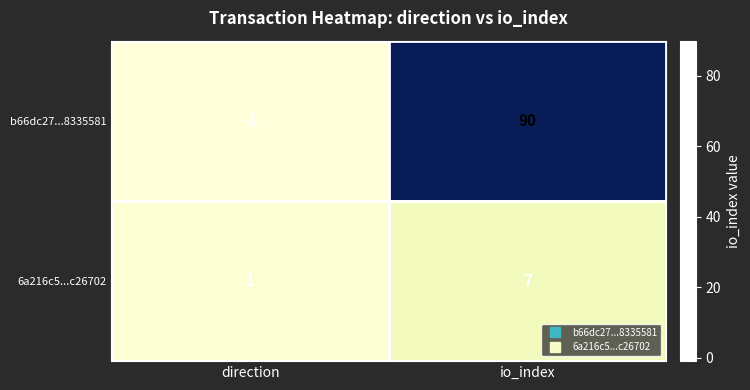

How many distinct data groups are displayed?

2